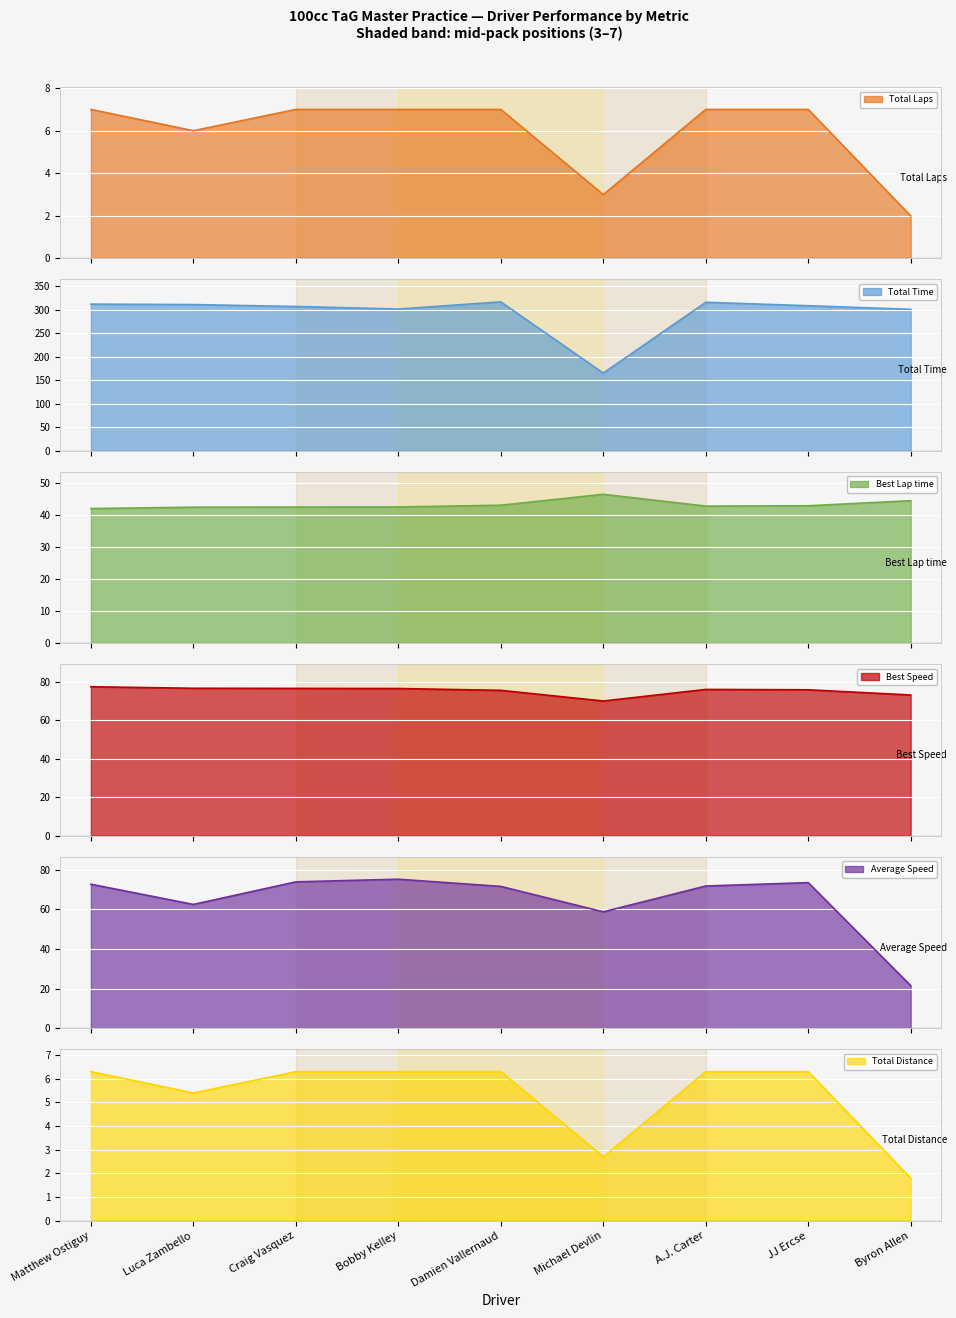

What are all the series names shown in the legend?

Total Laps, Total Time, Best Lap time, Best Speed, Average Speed, Total Distance